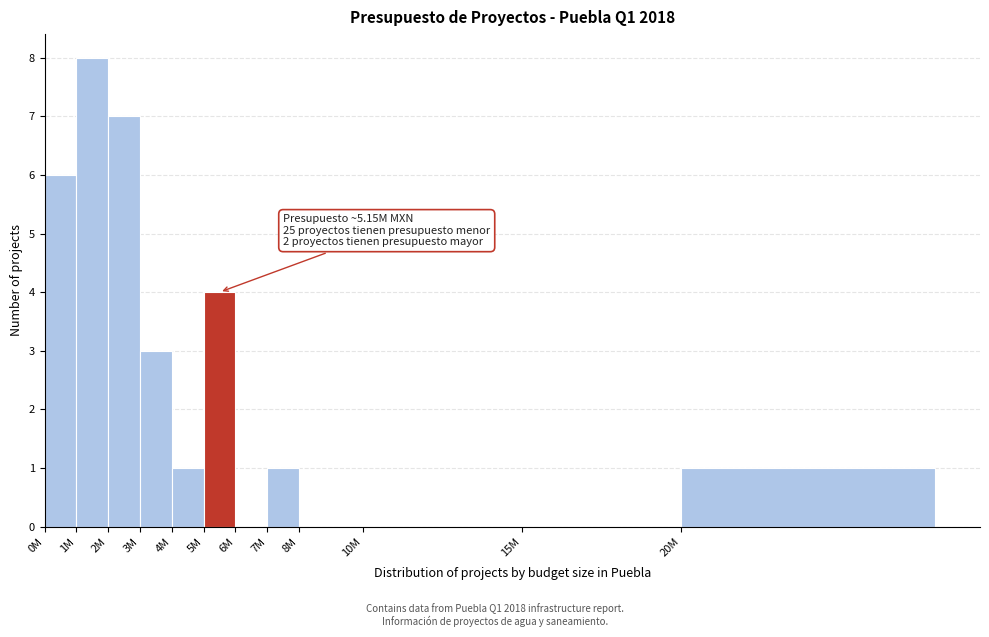

Reading left to right, transcribe all the data shown in this chart.

0M=6	1M=8	2M=7	3M=3	4M=1	5M=4	6M=0	7M=1	8M=0	10M=0	15M=0	20M=1